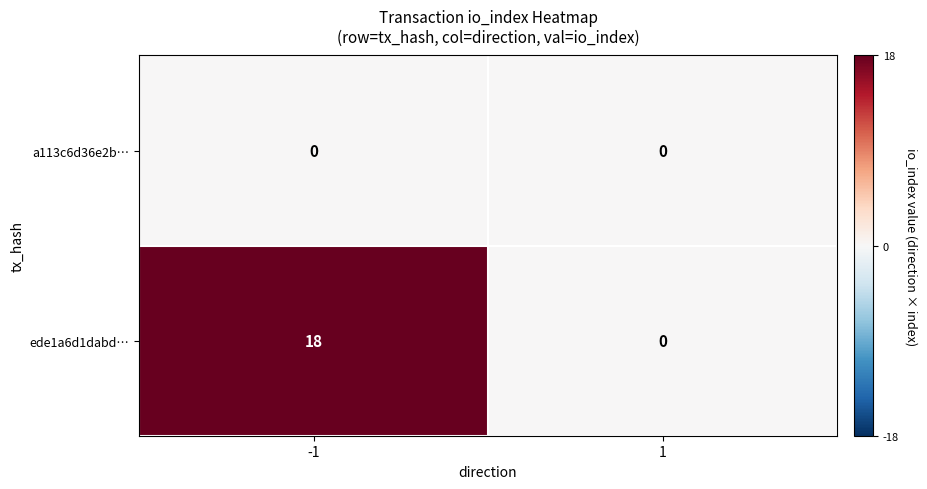

Reading right to left, what are all the values shown in this chart?

a113c6d36e2b…: 1=0	-1=0
ede1a6d1dabd…: 1=0	-1=18